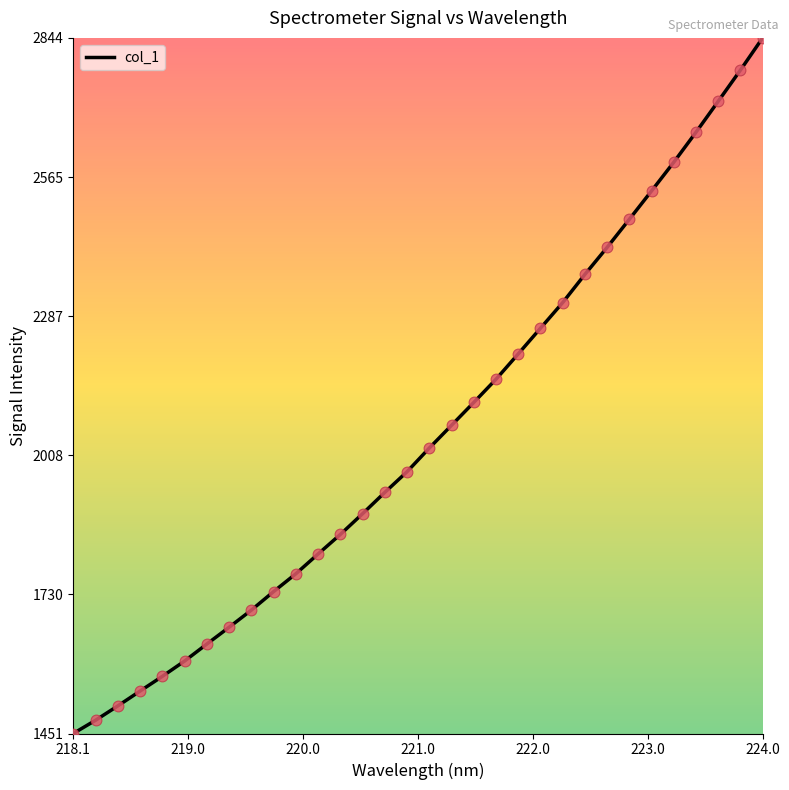

What is the smallest value displayed?

1450.9